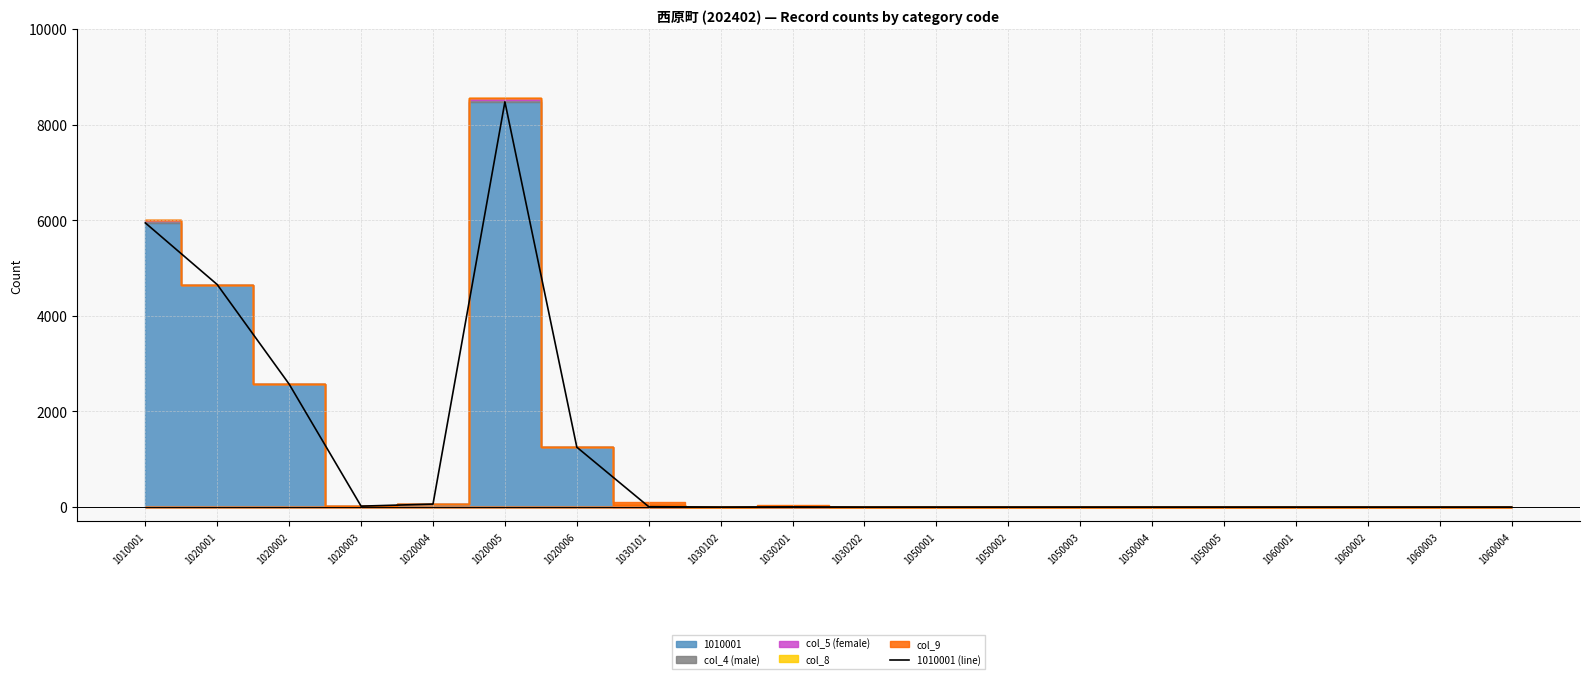

Rank the categories by value from highest to lowest.

1020005, 1010001, 1020001, 1020002, 1020006, 1020004, 1020003, 1030101, 1030201, 1030102, 1030202, 1050001, 1050002, 1050003, 1050004, 1050005, 1060001, 1060002, 1060003, 1060004